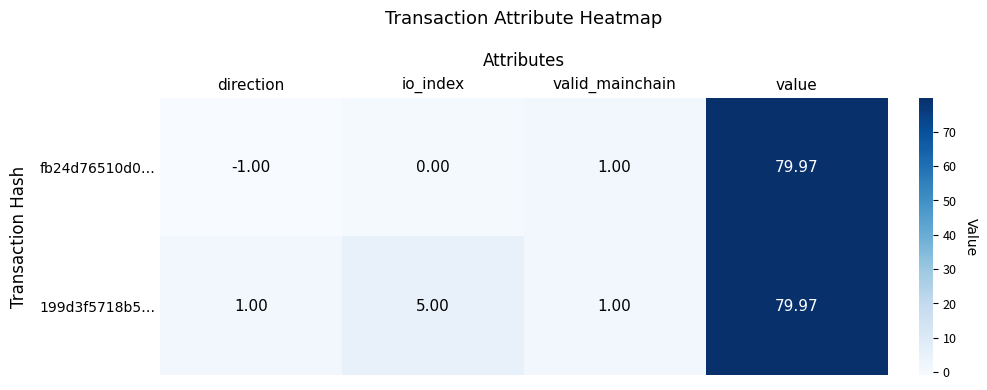

At which category is the sum across all series the highest?

value